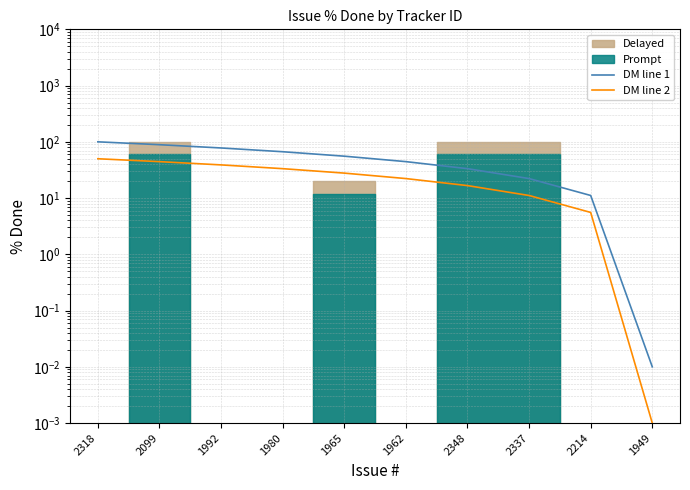

Rank the series at 2337 from lowest to highest value.

DM line 2, DM line 1